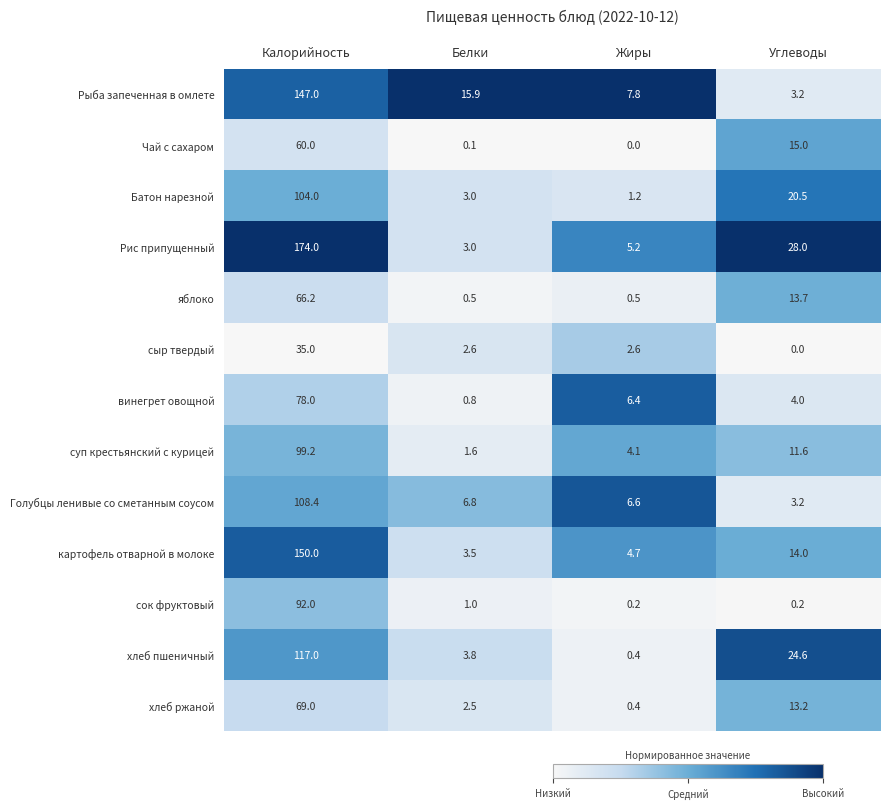

Is it true that хлеб пшеничный equals 117.0 at Калорийность?

True